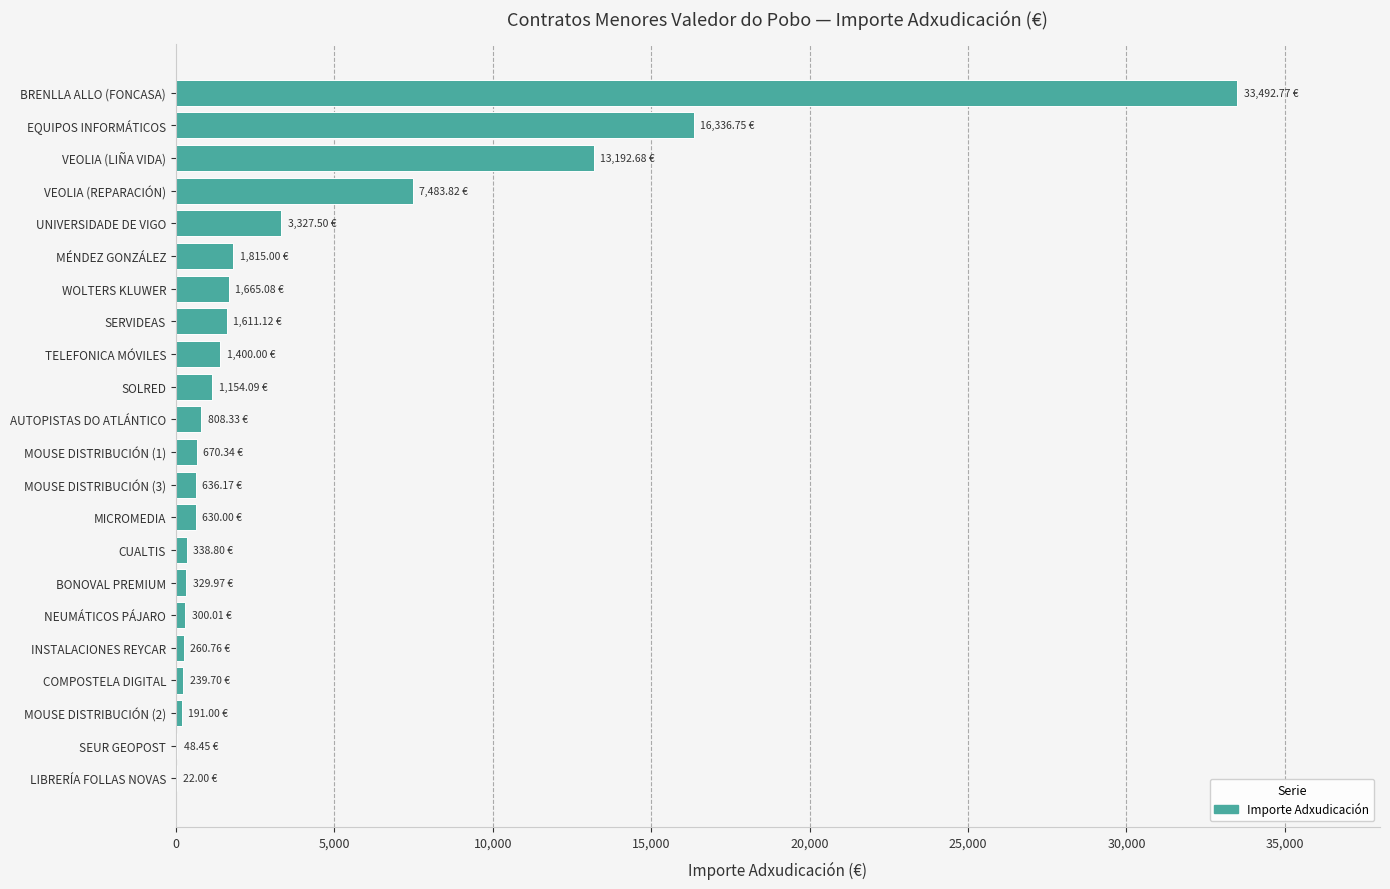

At which label is the value closest to 16757?

EQUIPOS INFORMÁTICOS